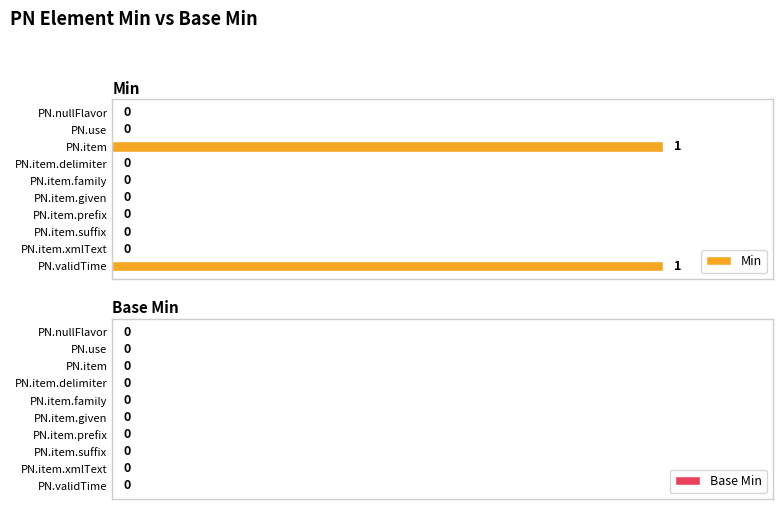

The value at PN.item is 1. True or false?

True